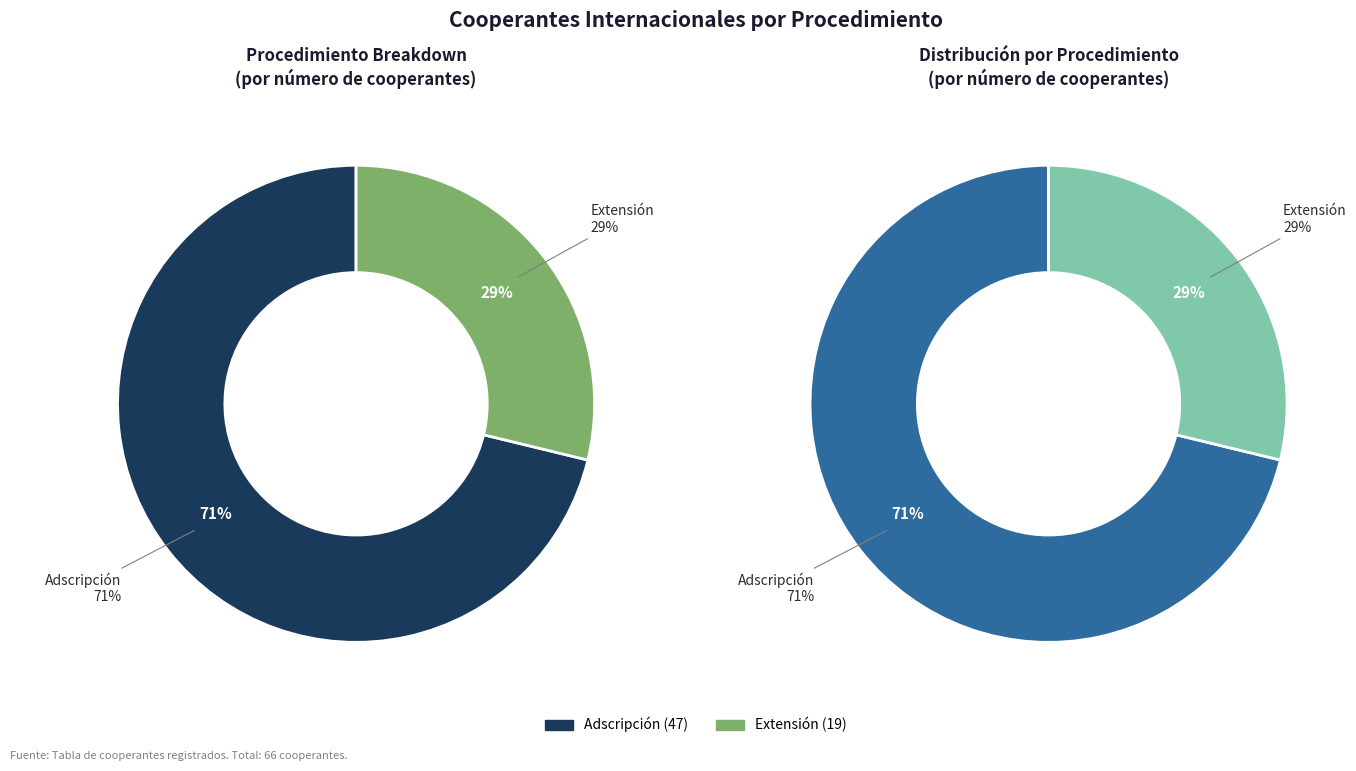

What is the change in value from Adscripción to Extensión?

-28